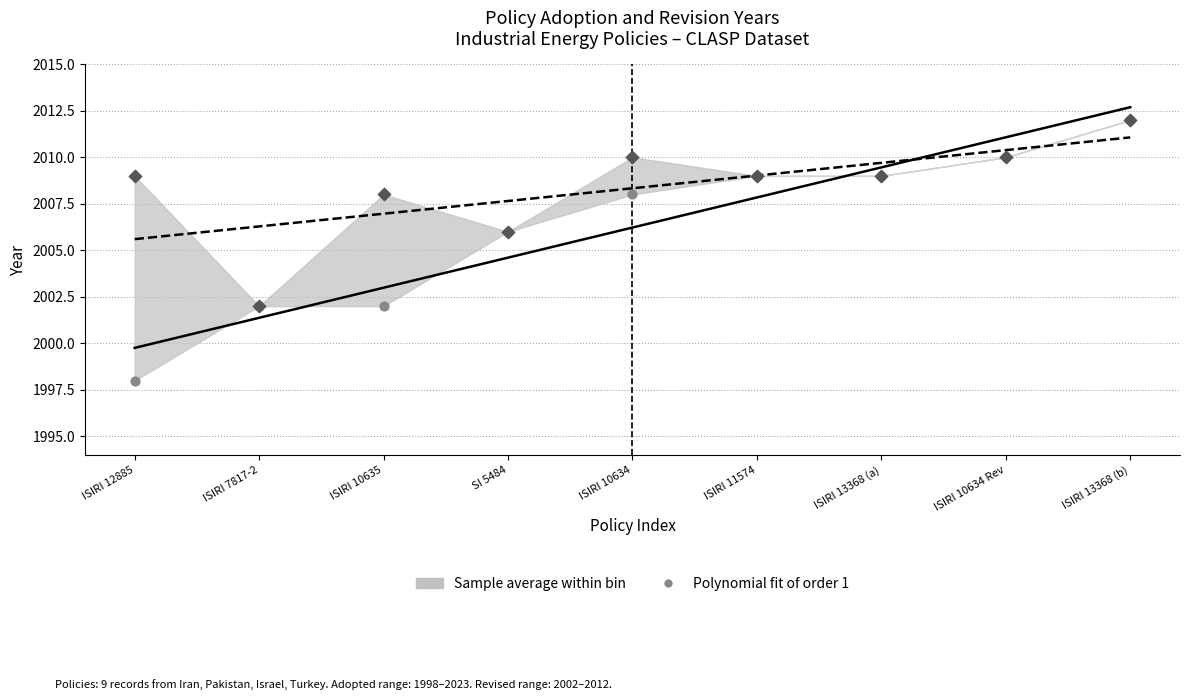

At which category is the sum across all series the highest?

ISIRI 13368 (b)